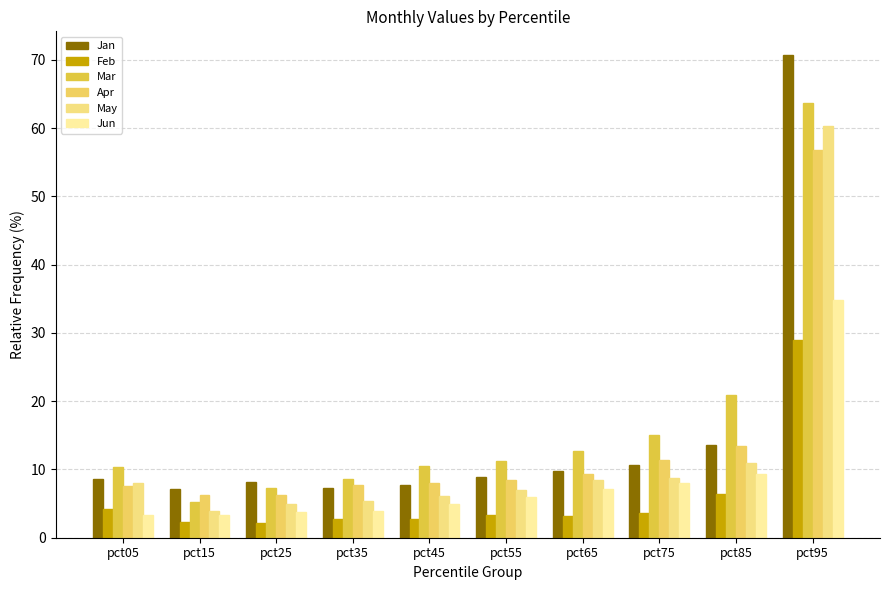

Which series has the widest spread of values?

Jan